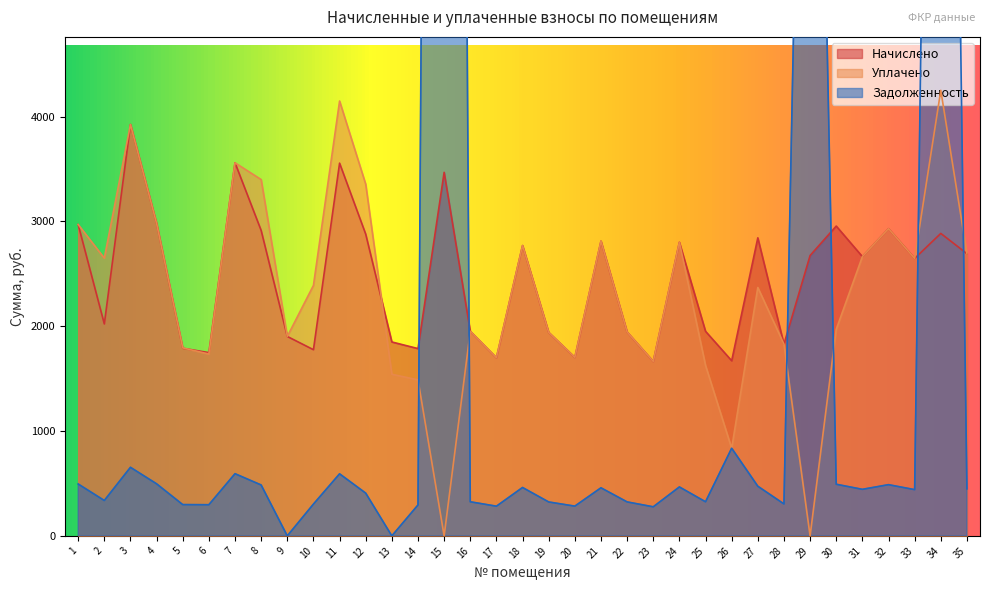

How many distinct data groups are displayed?

3